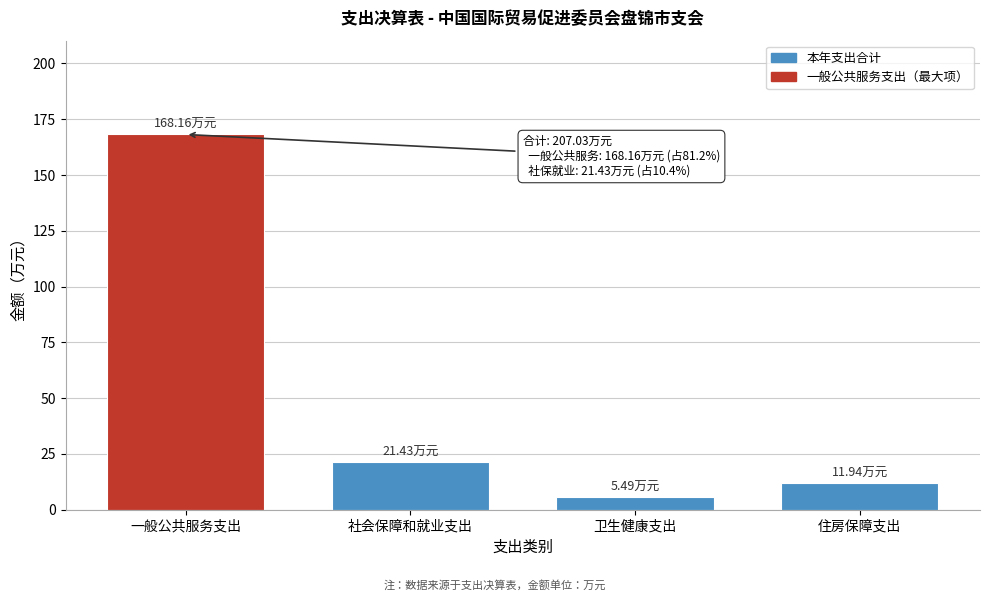

What is the difference between the maximum and minimum values?

162.7